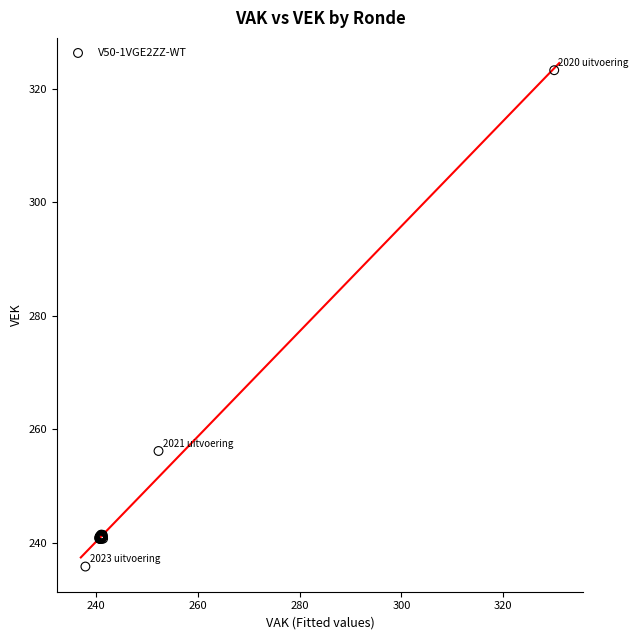

What Y value in the scatter plot is closest to 279?

256.1